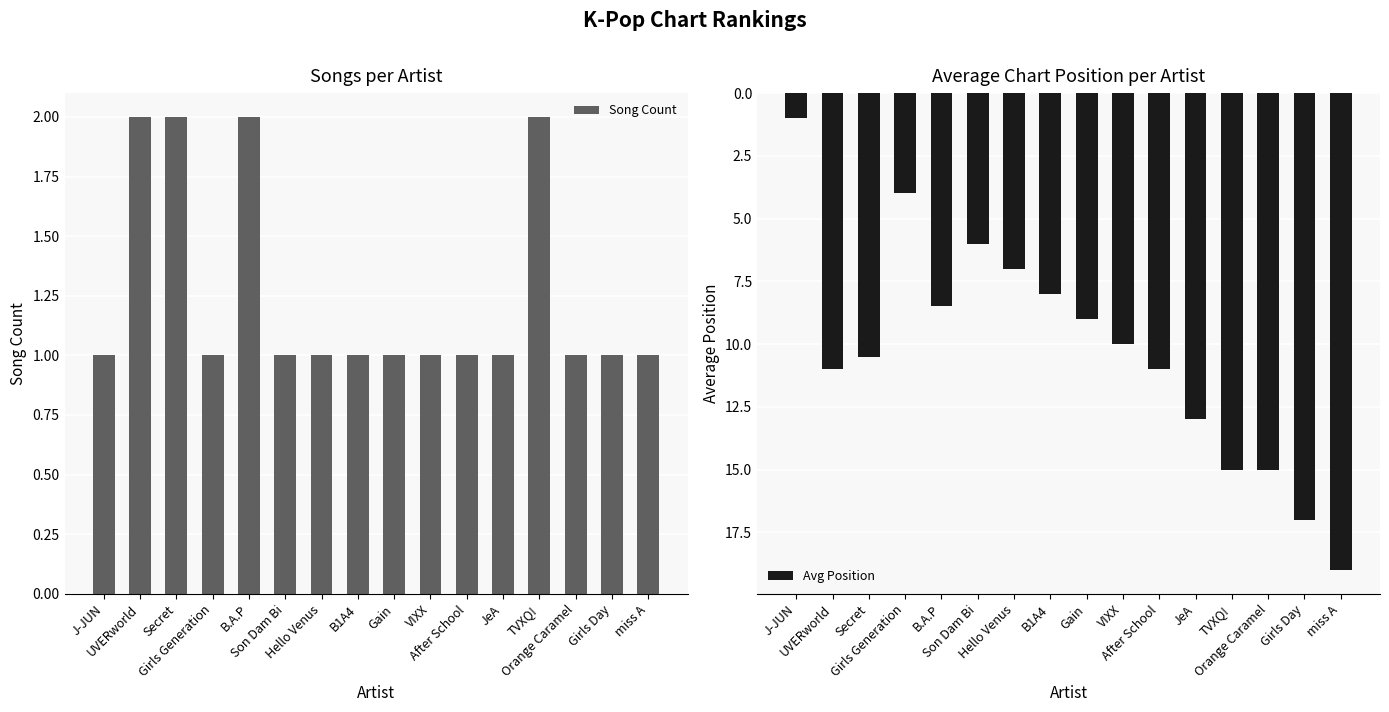

Which series has the largest total across all categories?

Avg Position